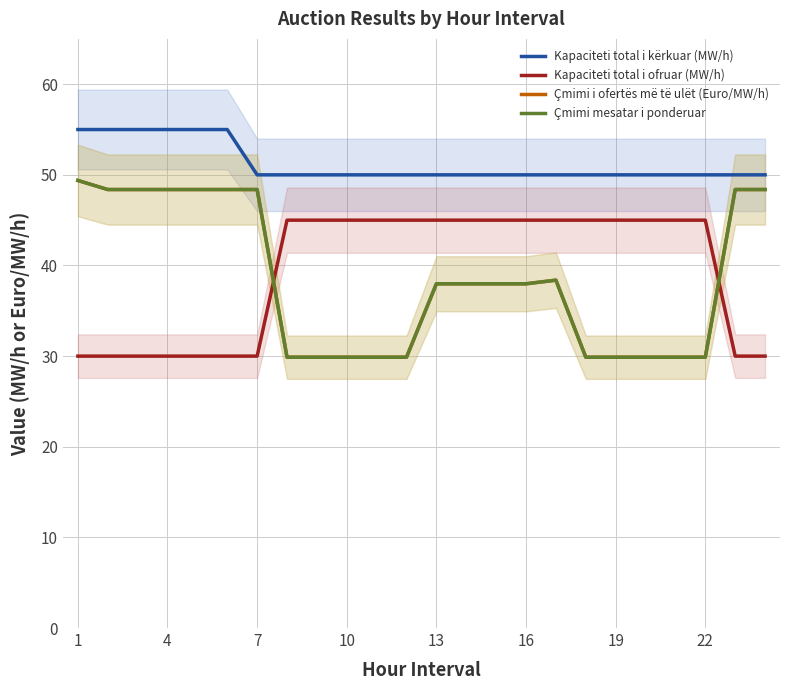

Is this an area chart (filled region under the line)?

No